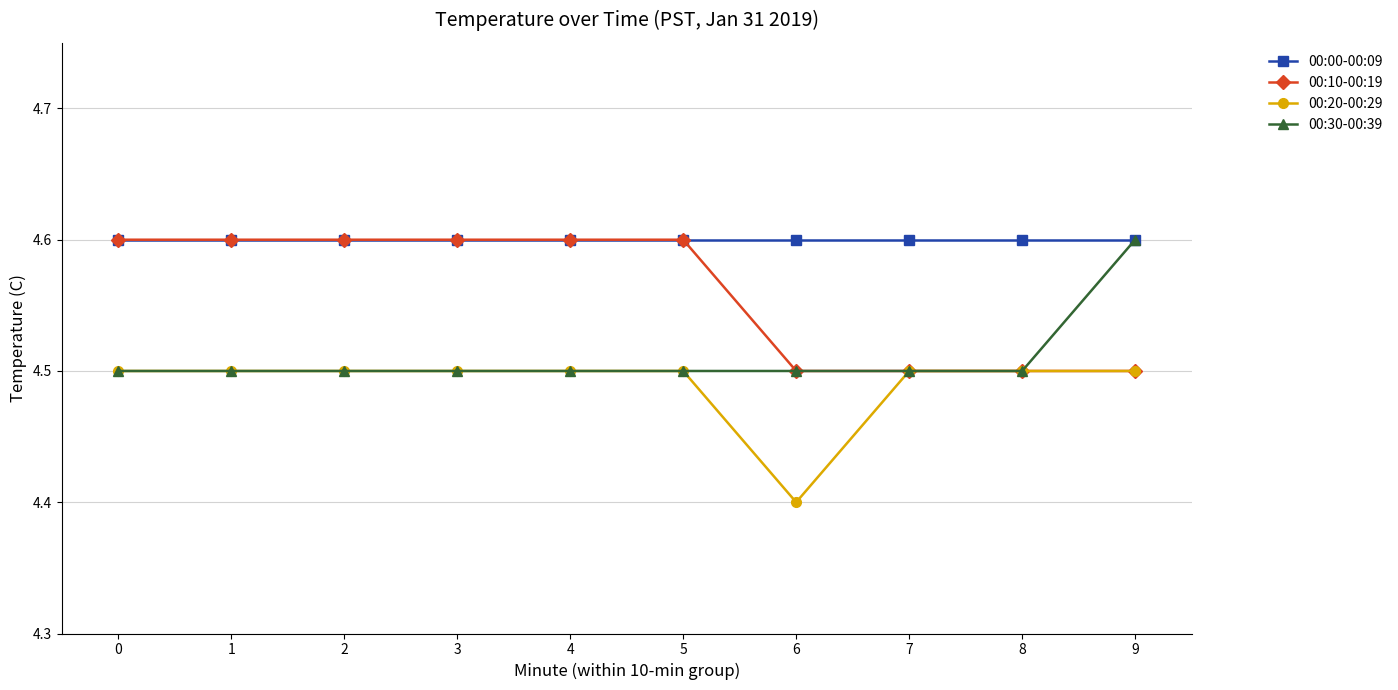

What is the sum of the 00:30-00:39 values at 1 and 4?

9.0